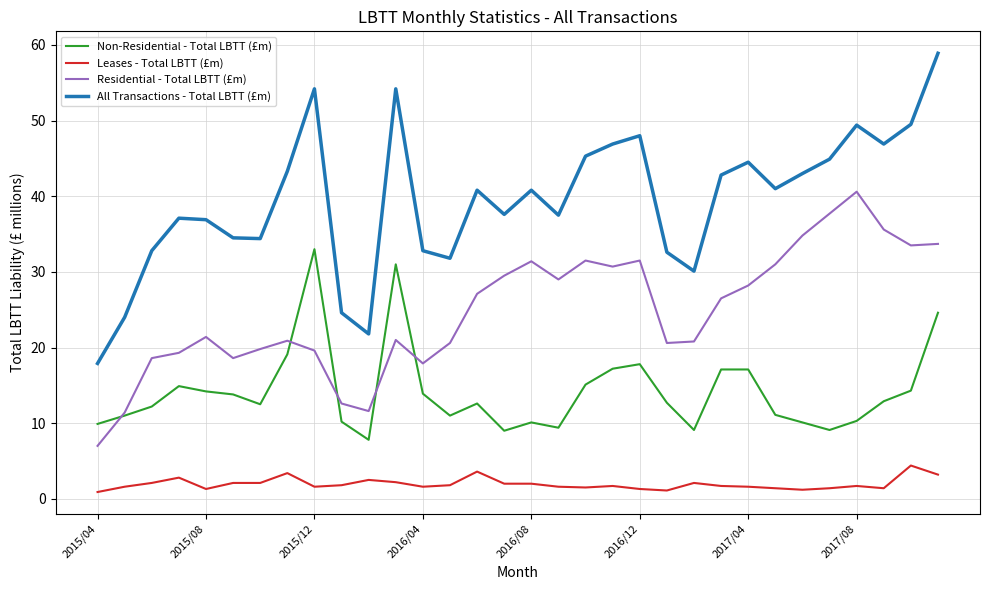

True or false: Residential - Total LBTT (£m) and Leases - Total LBTT (£m) intersect in this chart.

False